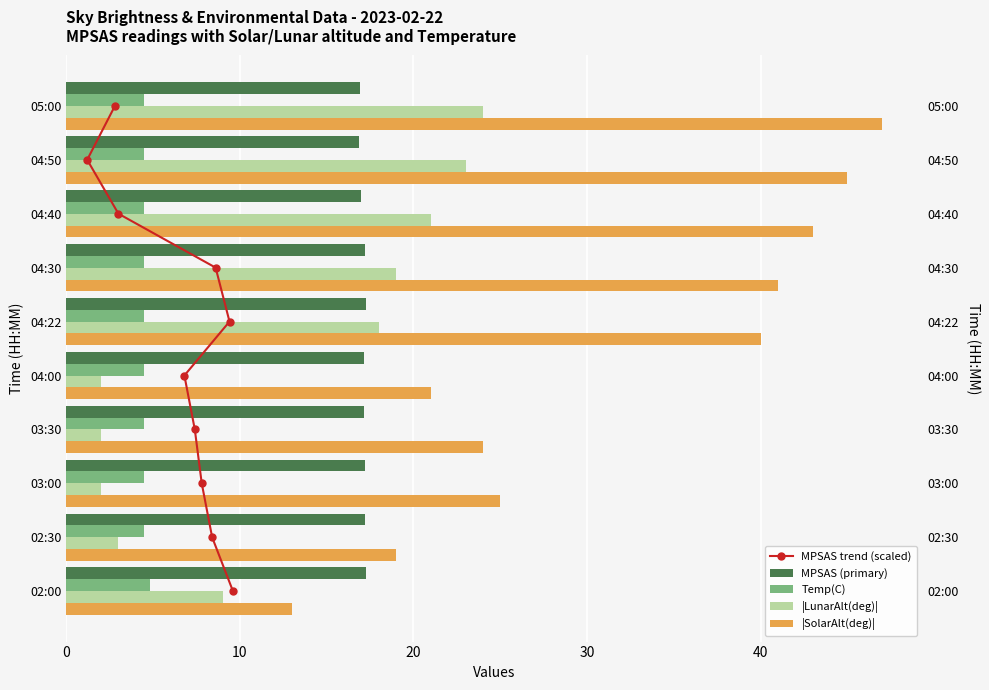

The |SolarAlt(deg)| series shows 20.3 at 02:00. True or false?

False